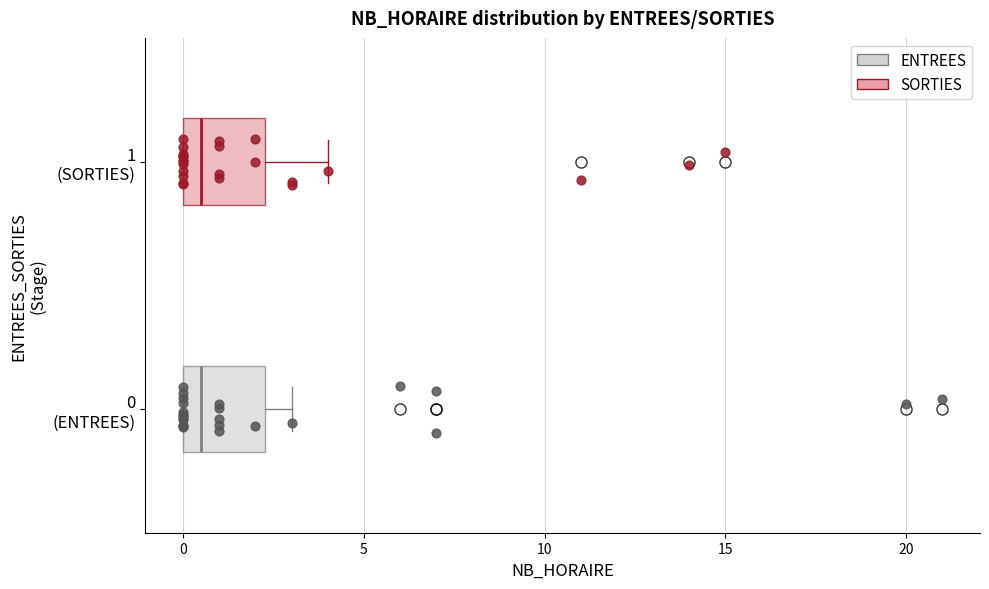

Reading bottom to top, read every box against the x-axis: the position of its median line, the range the box covers, and the ends of its whiskers. The values are not printed on the chart, so give them approximately, as read against the axis.

0 (ENTREES): median 0.5, box 0.0 to 2.5, whiskers 0.0 to 3.0
1 (SORTIES): median 0.5, box 0.0 to 2.5, whiskers 0.0 to 4.0